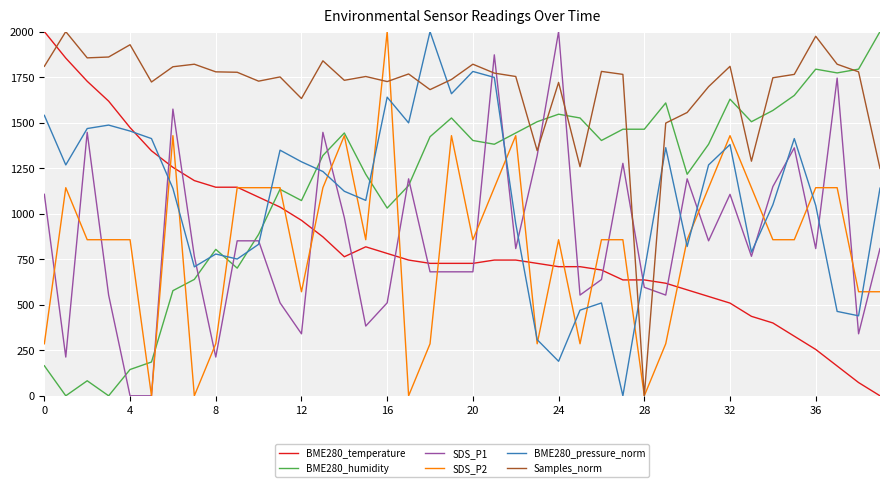

Which series has the largest total across all categories?

Samples_norm